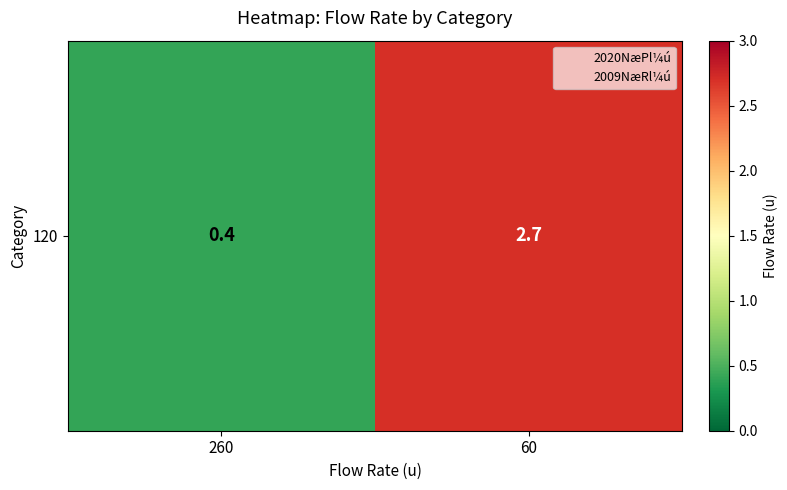

What is the change in value from 260 to 60?

+2.3